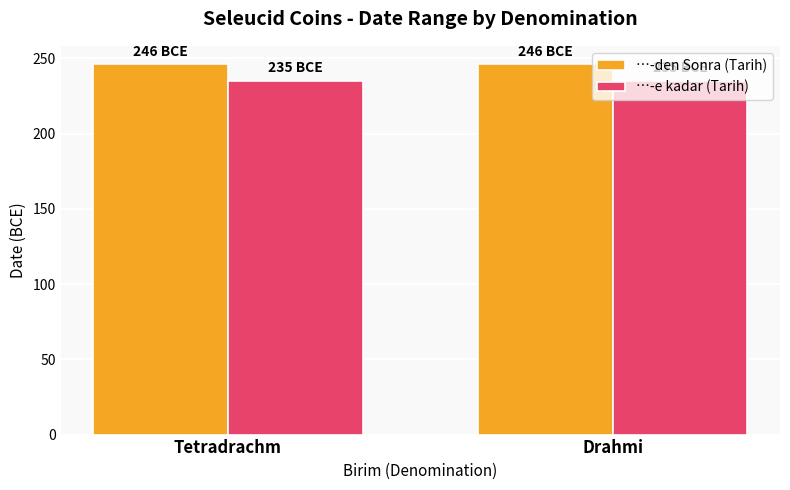

Rank the series by their average value, from lowest to highest.

…-e kadar (Tarih), …-den Sonra (Tarih)